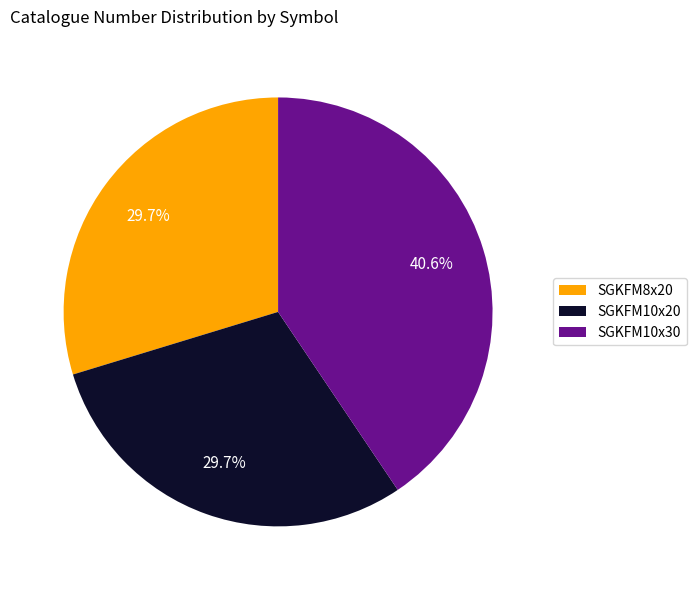

What percentage do SGKFM8x20 and SGKFM10x30 together represent?

70.3%